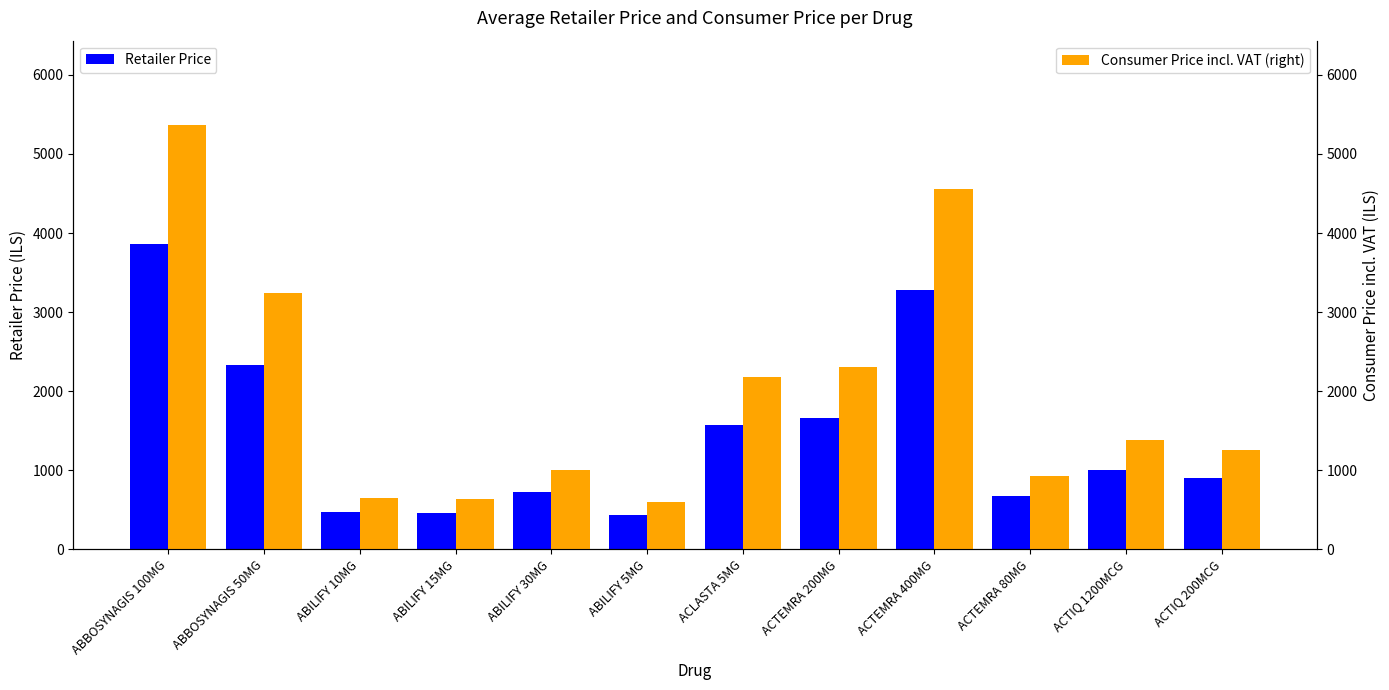

What position from the right is ACTIQ 1200MCG?

2